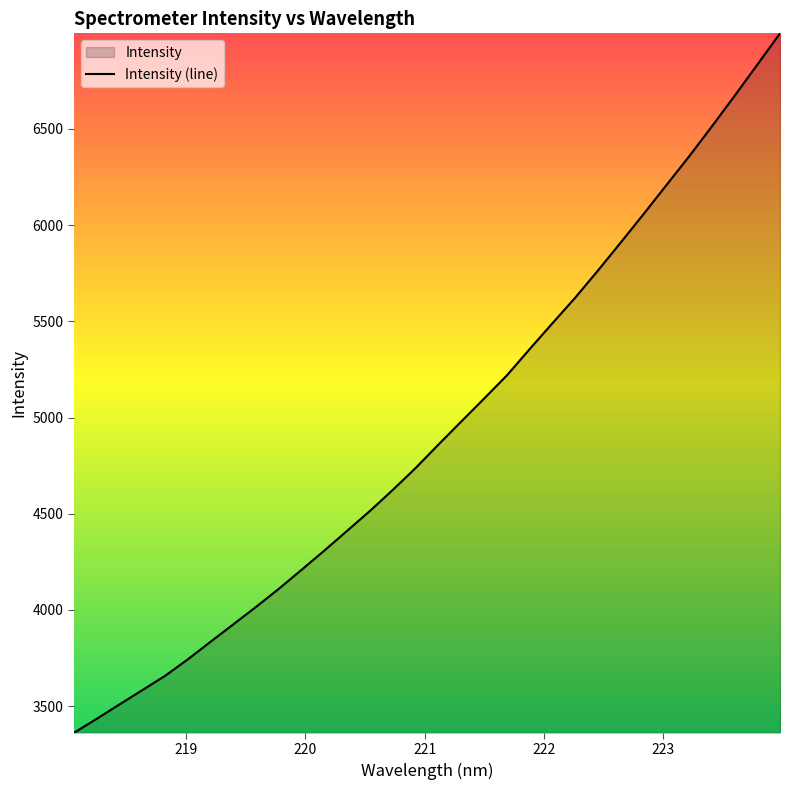

What is the greatest value displayed?

6996.9